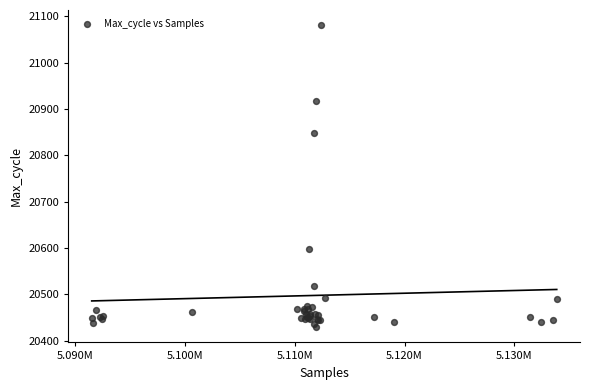

What Y value in the scatter plot is closest to 20755?

20848